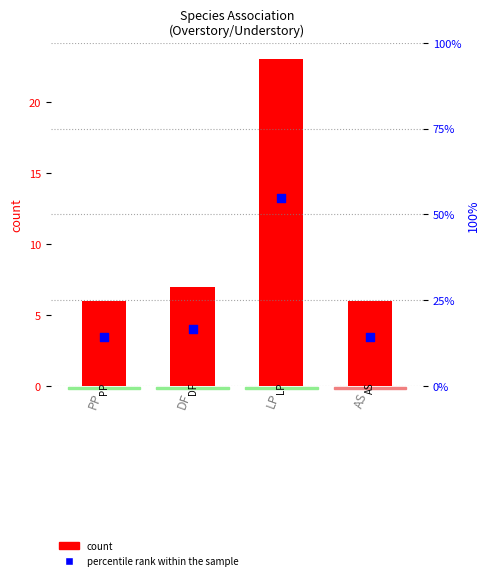

Which series has the largest total across all categories?

percentile rank within the sample